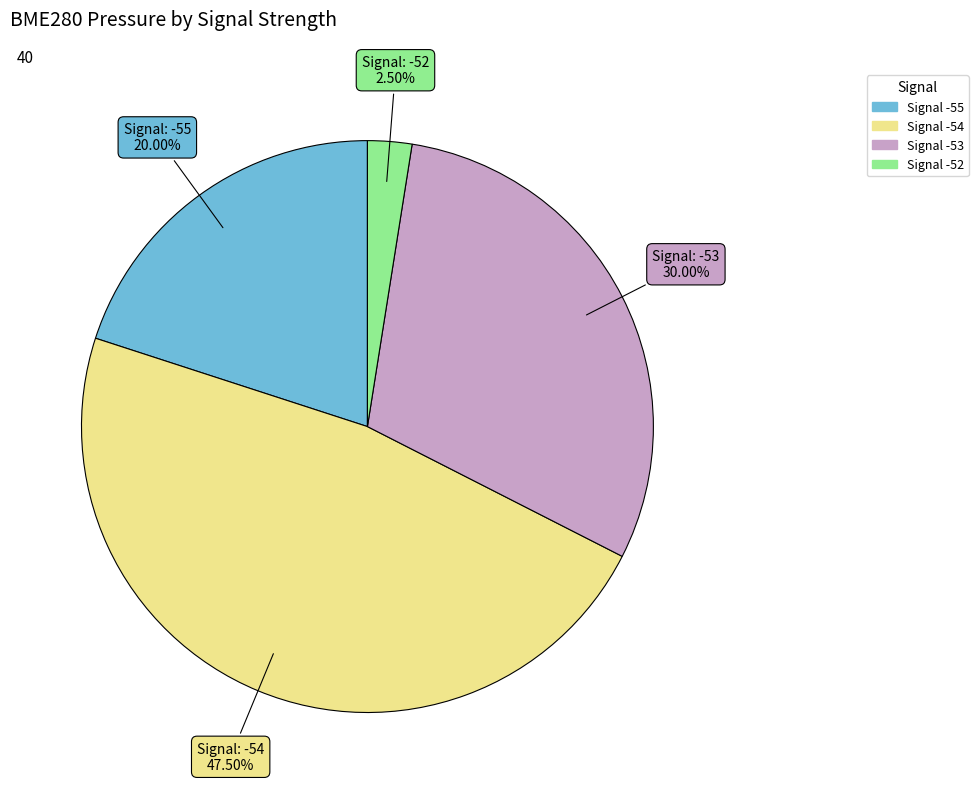

Is there a majority slice in this chart?

No